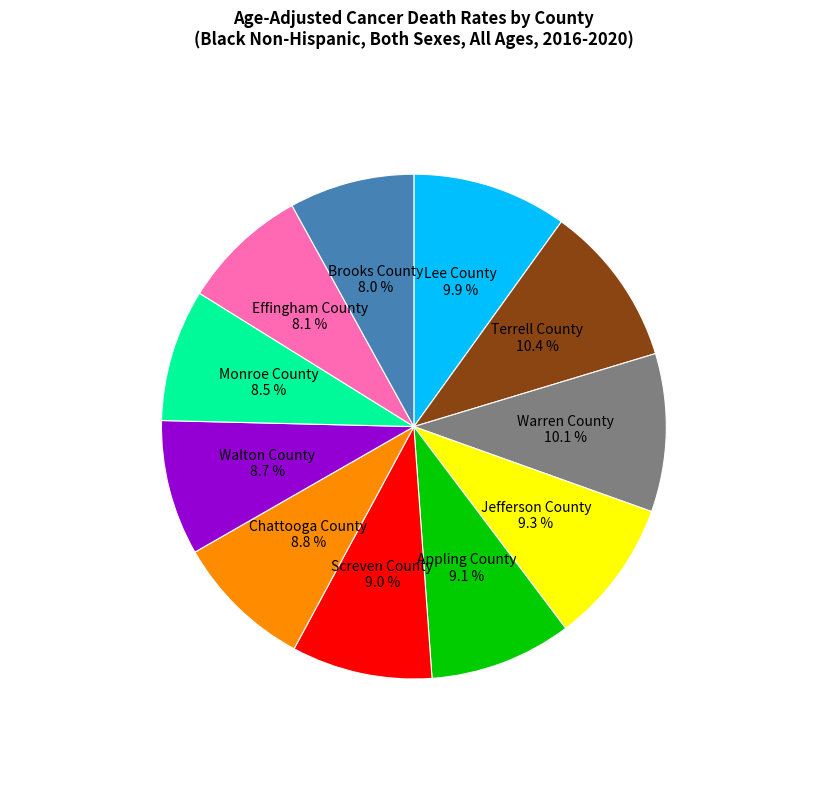

Is there a majority slice in this chart?

No